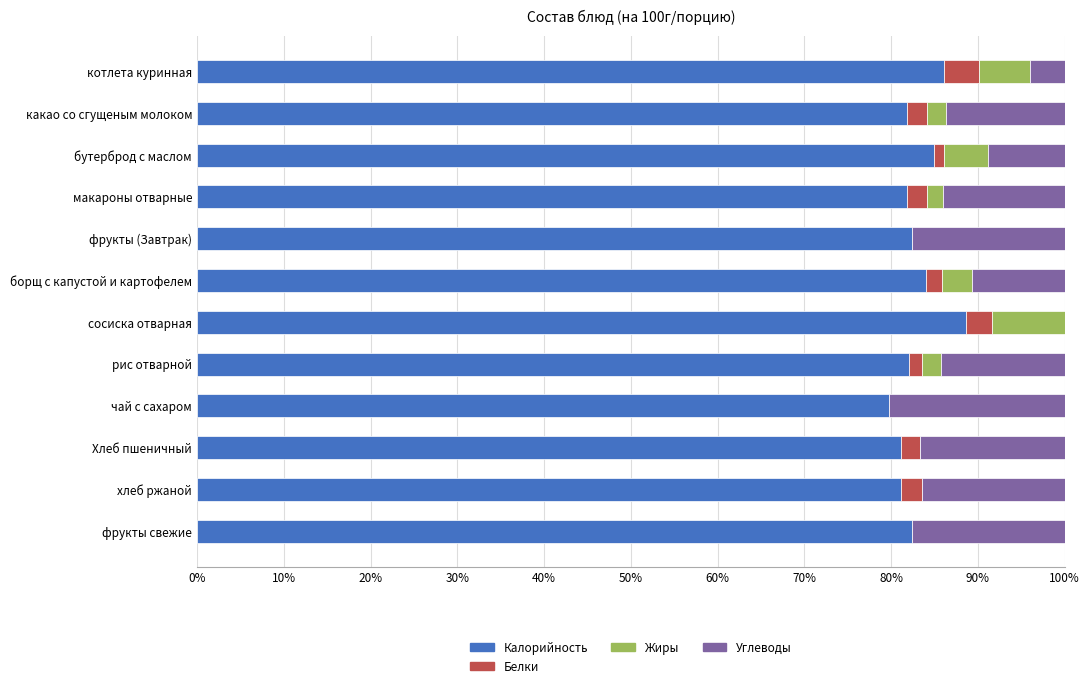

The value of Калорийность at какао со сгущеным молоком is 81.8. True or false?

True